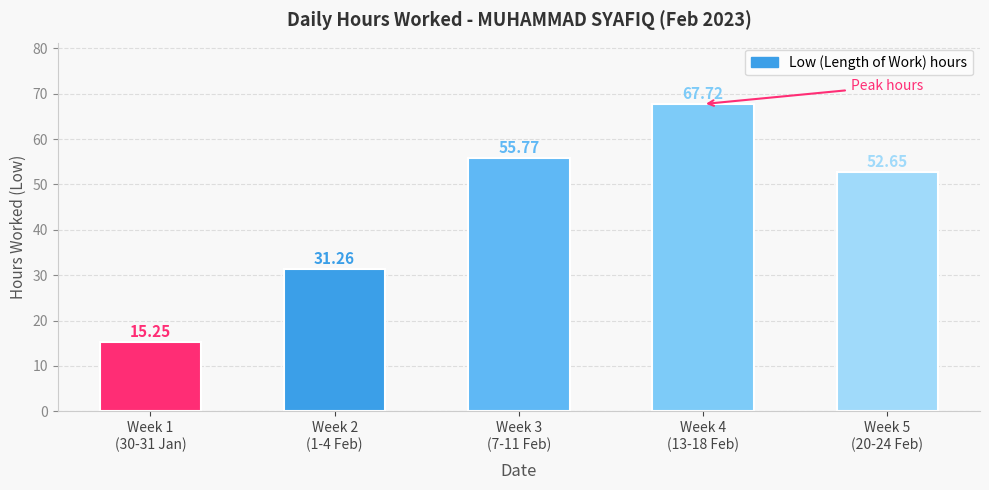

What is the change in value from Week 1
(30-31 Jan) to Week 5
(20-24 Feb)?

+37.4